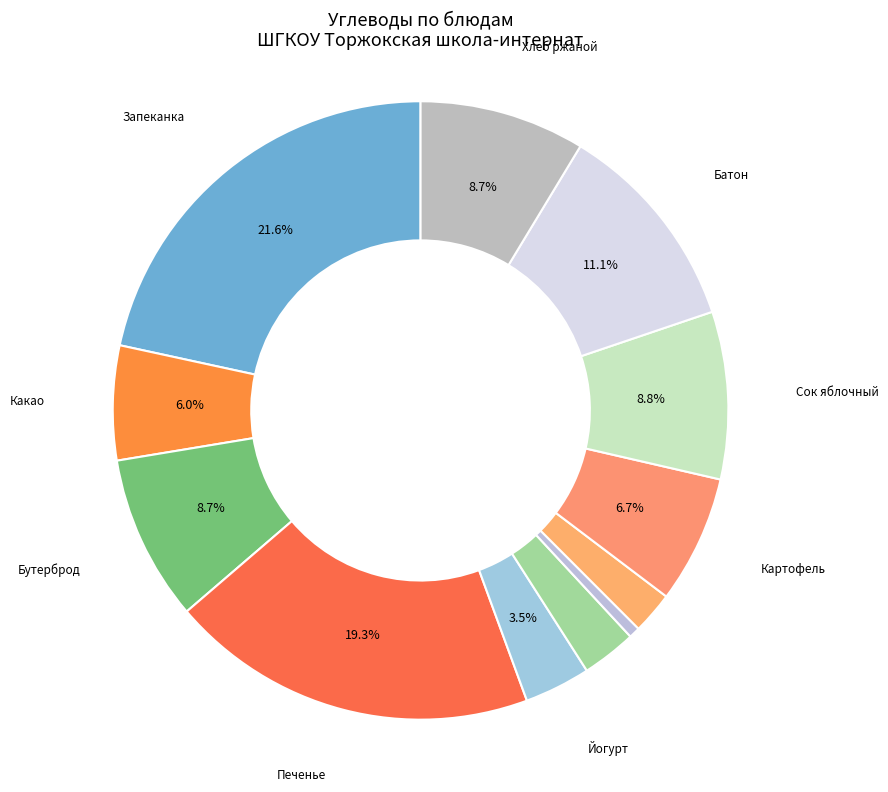

What is the smallest slice in the pie chart?

Щи из квашенной капусты